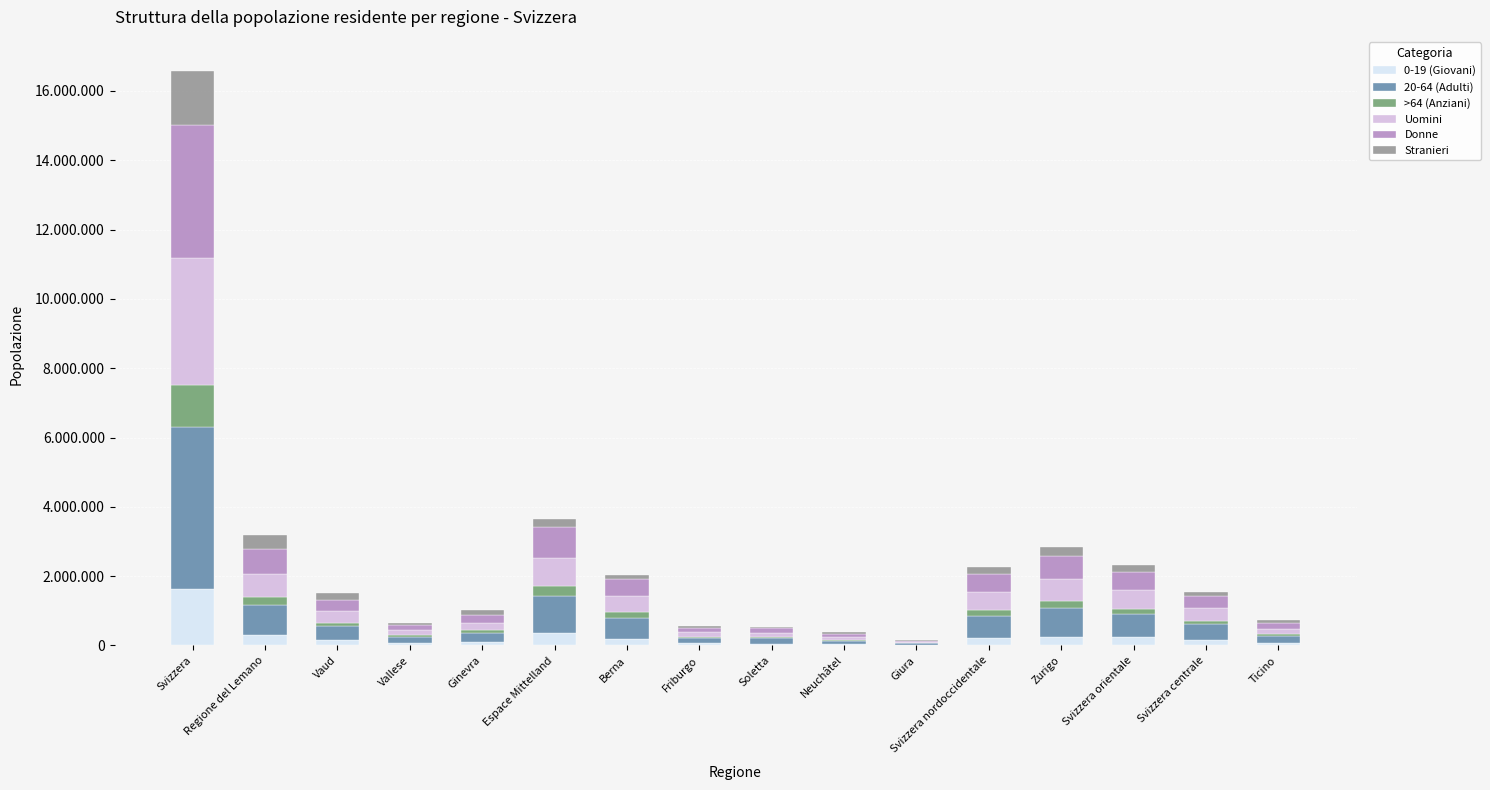

What is the difference between the 20-64 (Adulti) values at Svizzera and Ticino?

4462493